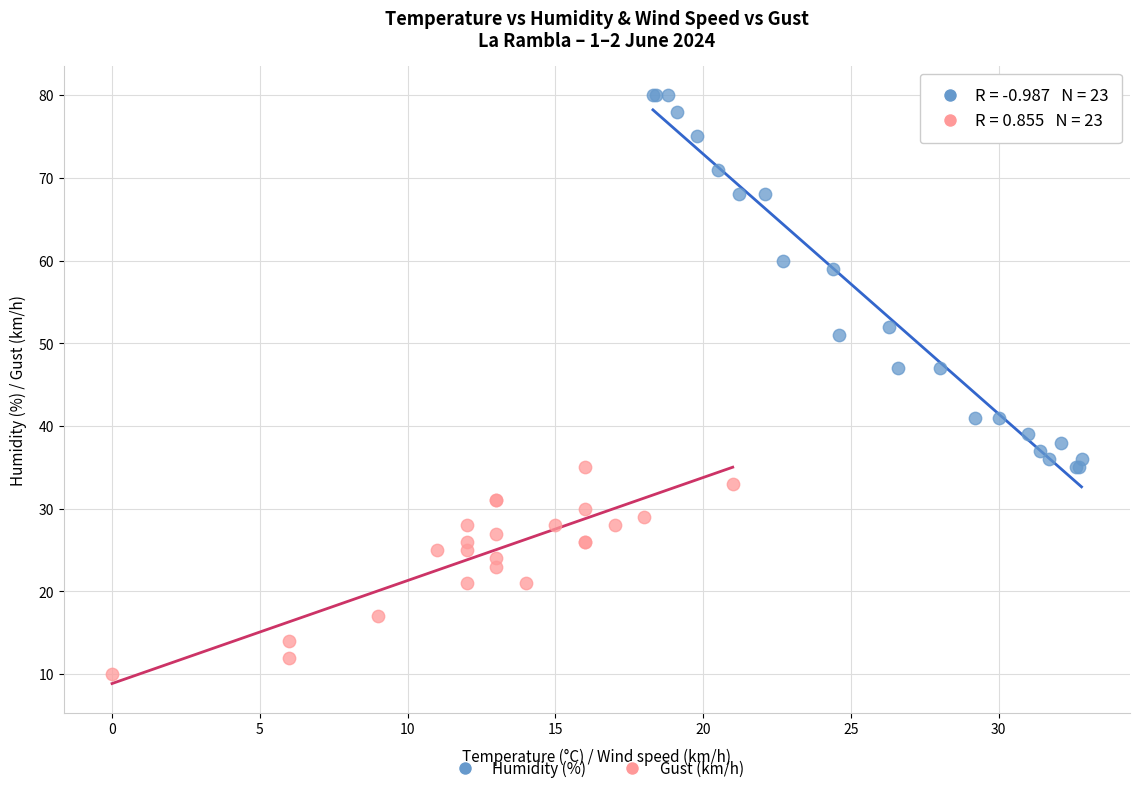

Which series contains the highest Y value?

Humidity (%)